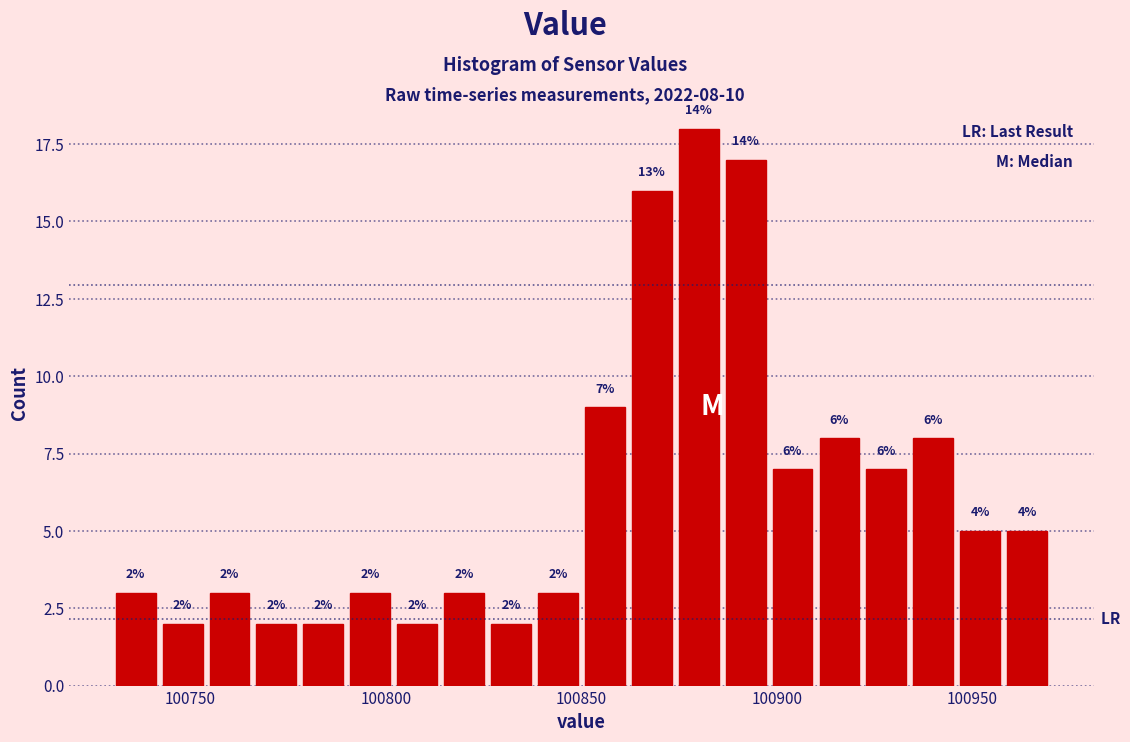

Read against the x-axis, roughly where is the centre of the tallest bar?

100880